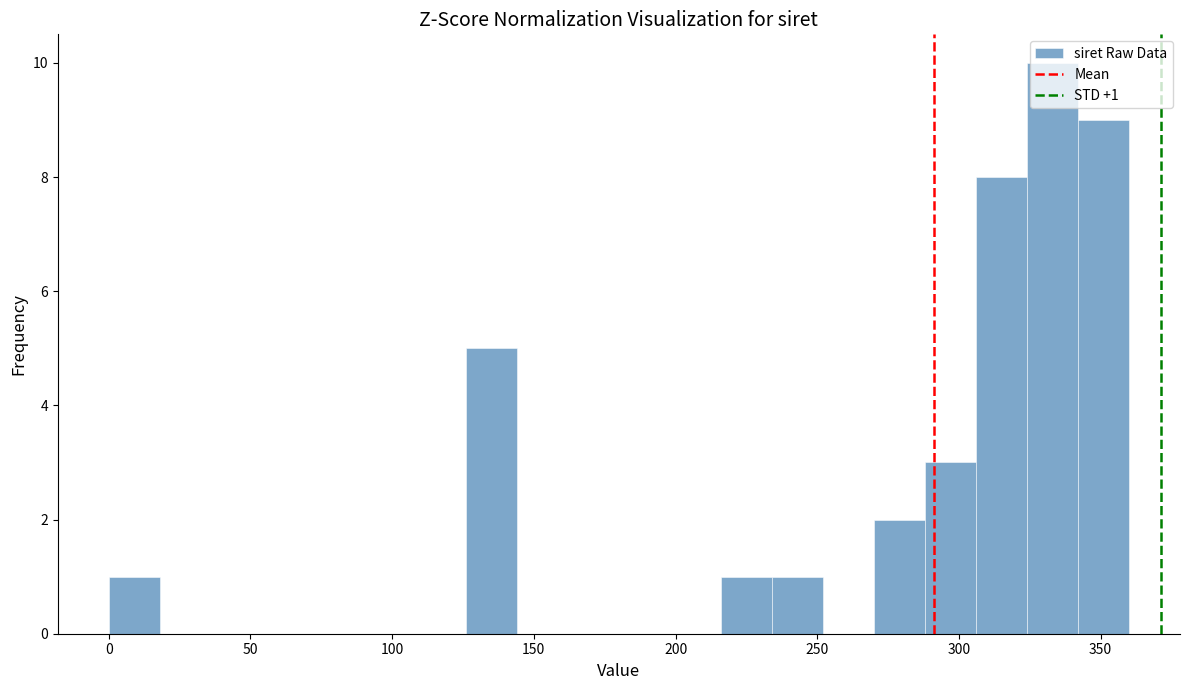

Read against the x-axis, roughly where is the centre of the tallest bar?

335